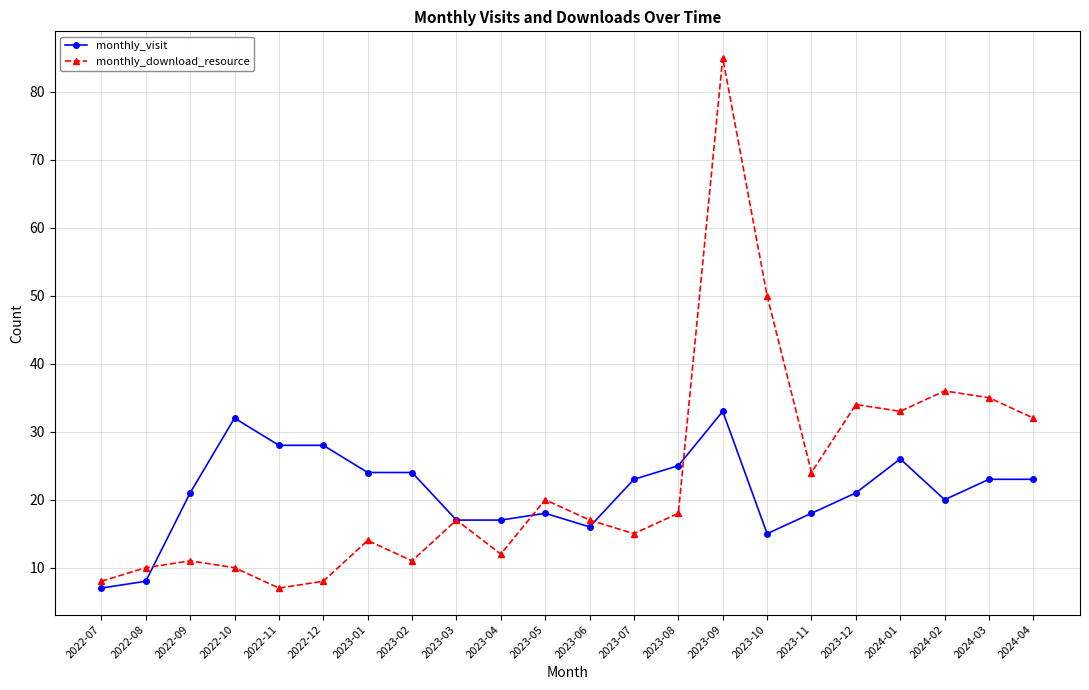

The monthly_download_resource series shows 36 at 2024-02. True or false?

True